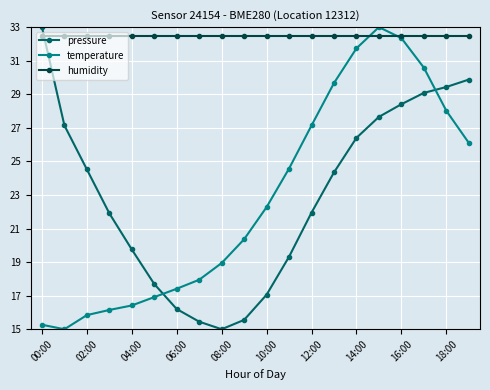

Which series has the largest total across all categories?

humidity